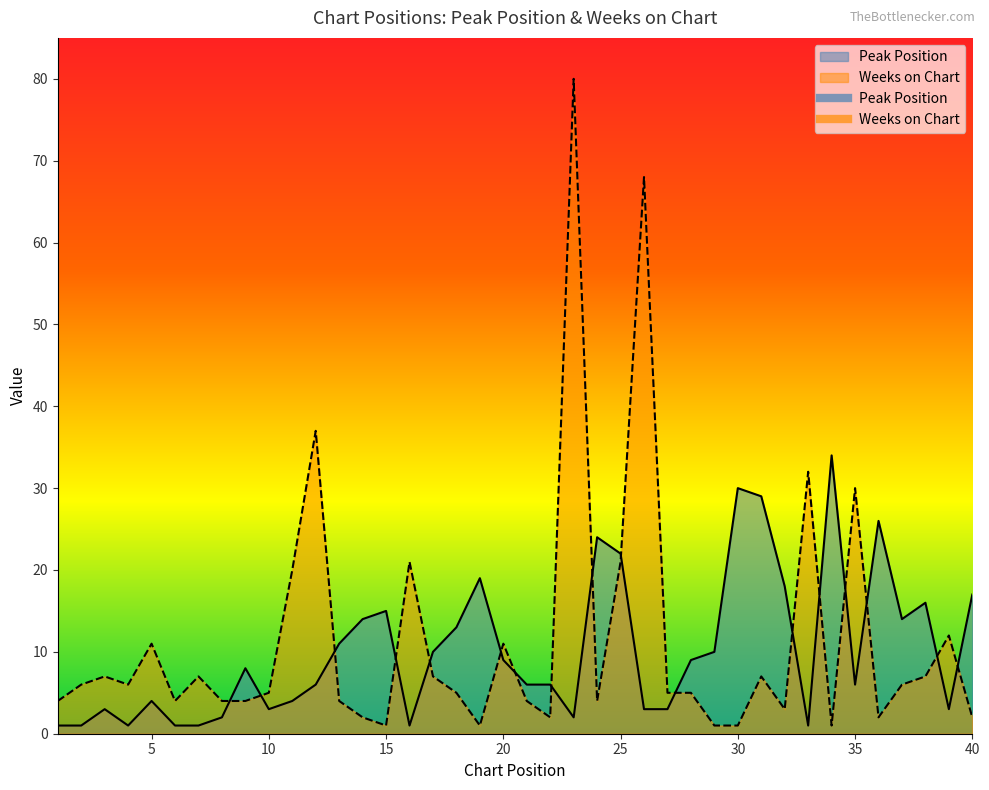

True or false: Weeks on Chart has more than 1 points higher than both neighbors.

True